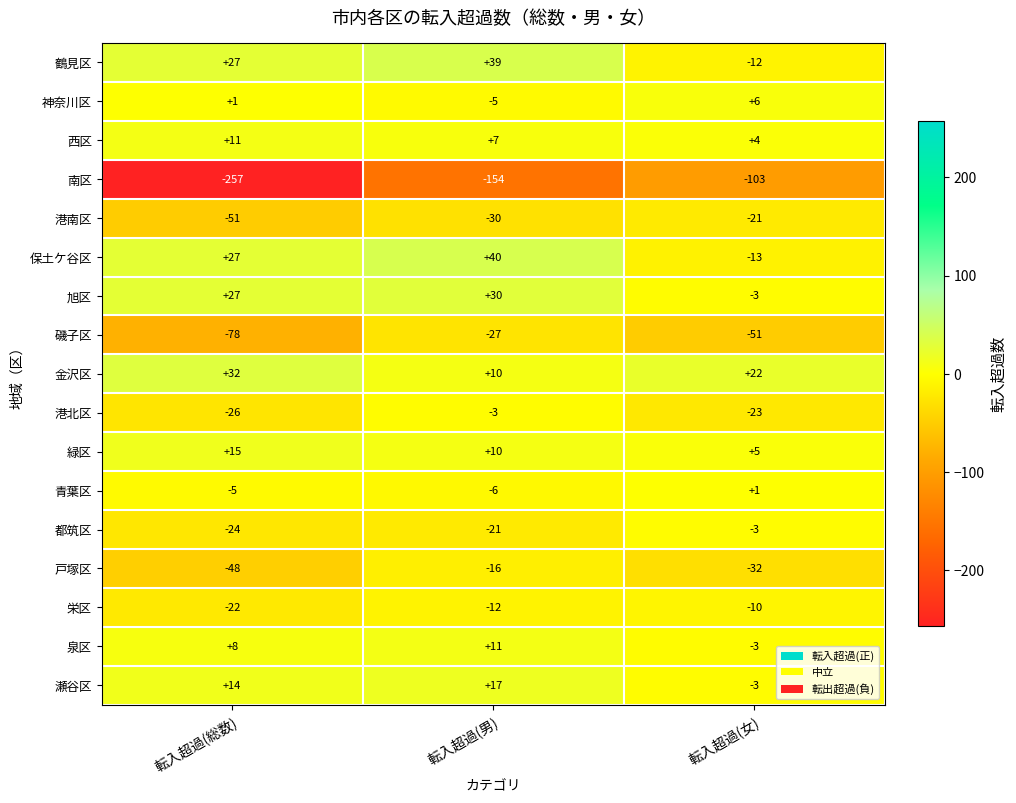

The 神奈川区 series shows 6 at 転入超過(女). True or false?

True